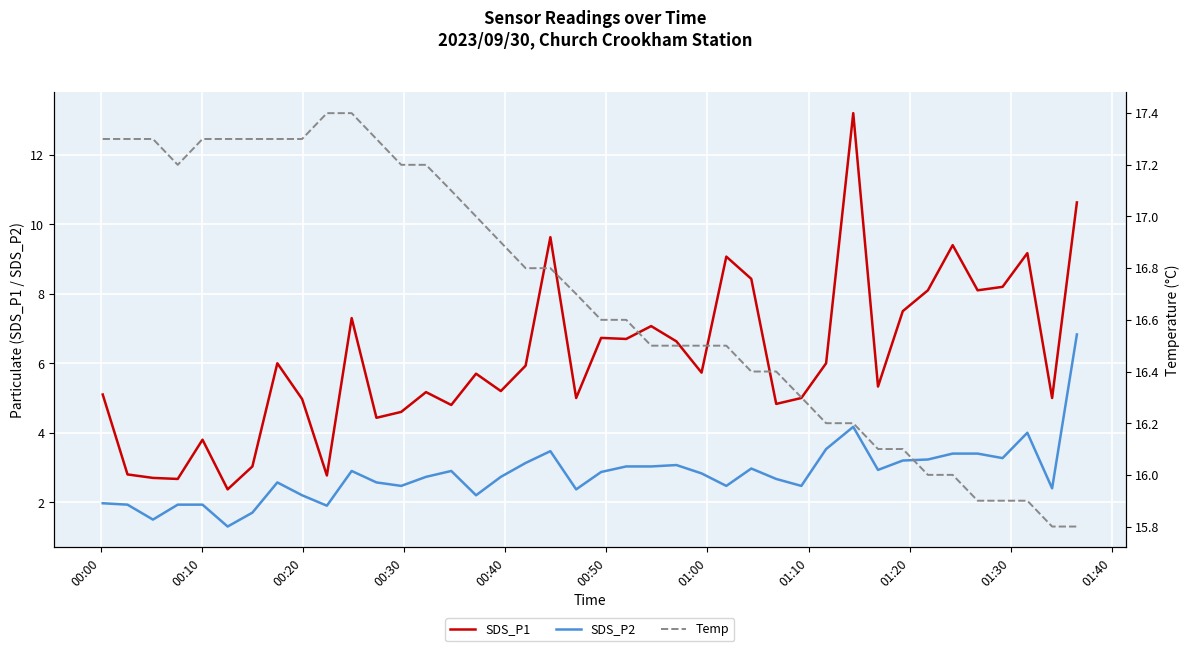

Reading right to left, transcribe all the data shown in this chart.

SDS_P1: 10.6	5.0	9.2	8.2	8.1	9.4	8.1	7.5	5.3	13.2	6.0	5.0	4.8	8.4	9.1	5.7	6.6	7.1	6.7	6.7	5.0	9.6	5.9	5.2	5.7	4.8	5.2	4.6	4.4	7.3	2.8	5.0	6.0	3.0	2.4	3.8	2.7	2.7	2.8	5.1
SDS_P2: 6.8	2.4	4.0	3.3	3.4	3.4	3.2	3.2	2.9	4.2	3.5	2.5	2.7	3.0	2.5	2.8	3.1	3.0	3.0	2.9	2.4	3.5	3.1	2.7	2.2	2.9	2.7	2.5	2.6	2.9	1.9	2.2	2.6	1.7	1.3	1.9	1.9	1.5	1.9	2.0
Temp: 15.8	15.8	15.9	15.9	15.9	16.0	16.0	16.1	16.1	16.2	16.2	16.3	16.4	16.4	16.5	16.5	16.5	16.5	16.6	16.6	16.7	16.8	16.8	16.9	17.0	17.1	17.2	17.2	17.3	17.4	17.4	17.3	17.3	17.3	17.3	17.3	17.2	17.3	17.3	17.3